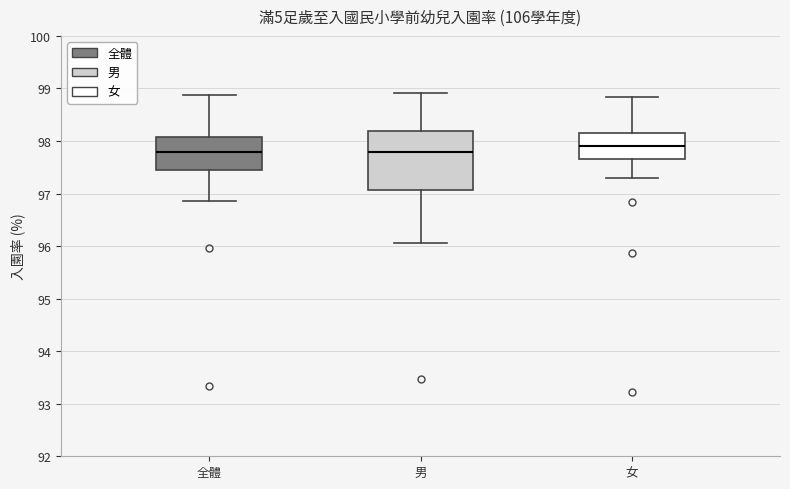

Which box is the tallest, from its lower edge to its upper edge?

男